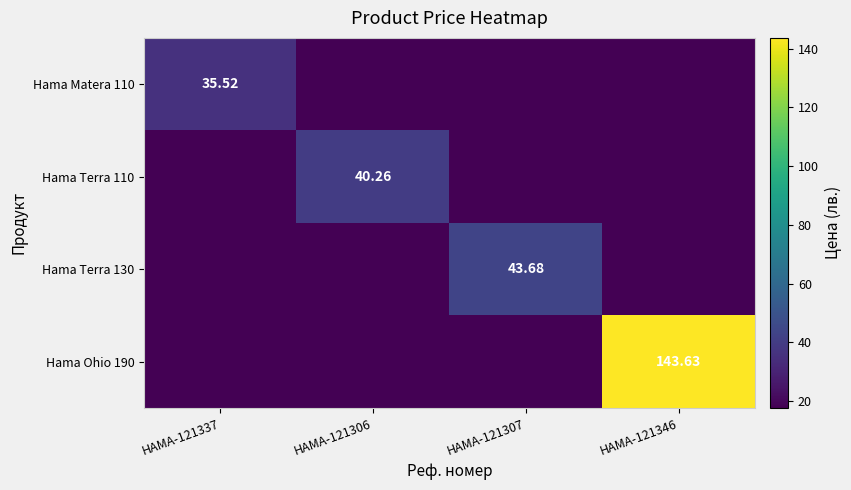

Which series has the largest total across all categories?

Hama Ohio 190